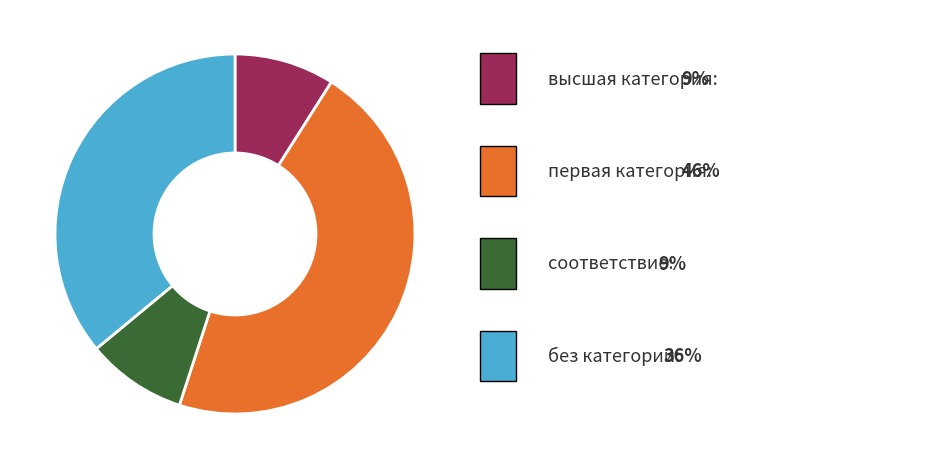

Does any single category account for the majority?

No